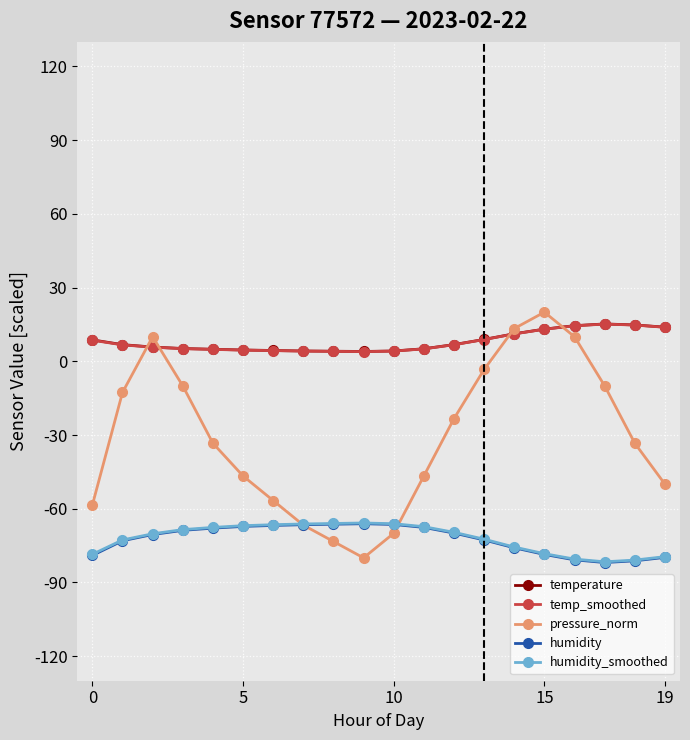

True or false: temp_smoothed and temperature intersect in this chart.

False